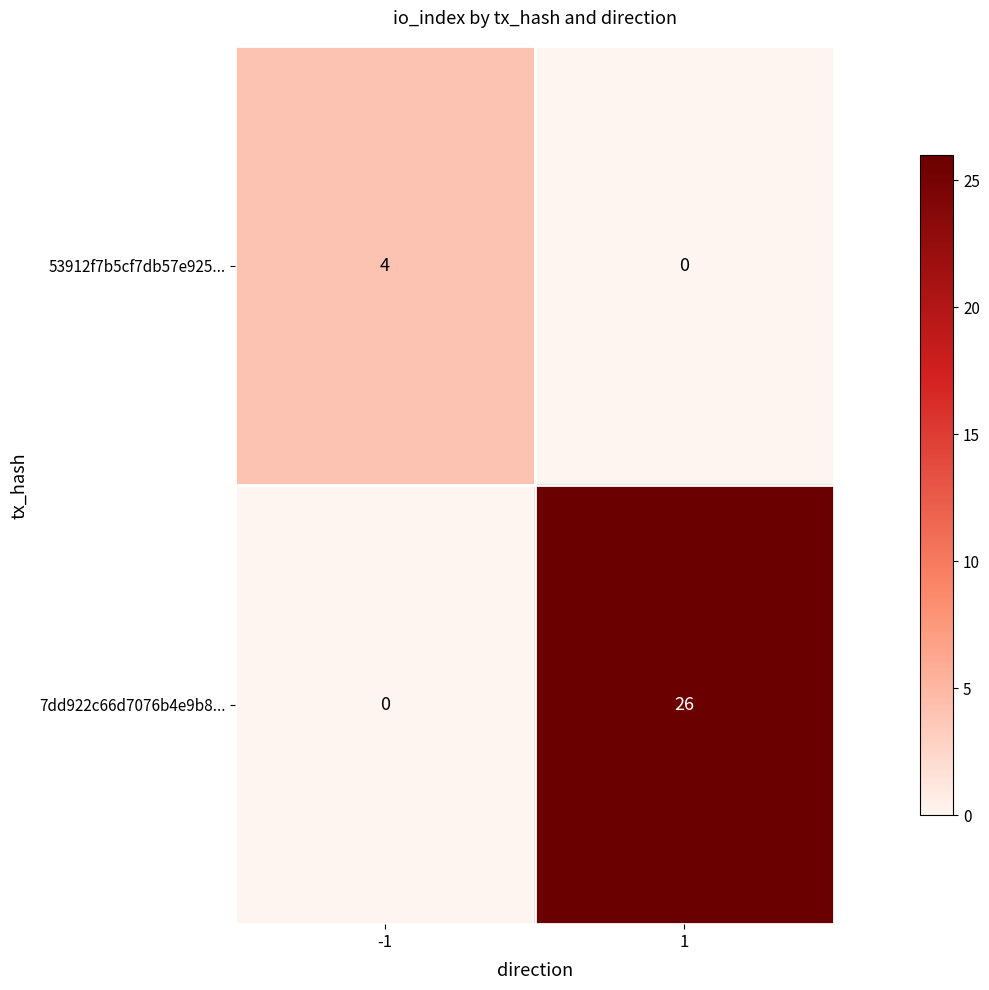

The 7dd922c66d7076b4e9b8... series shows 0 at -1. True or false?

True